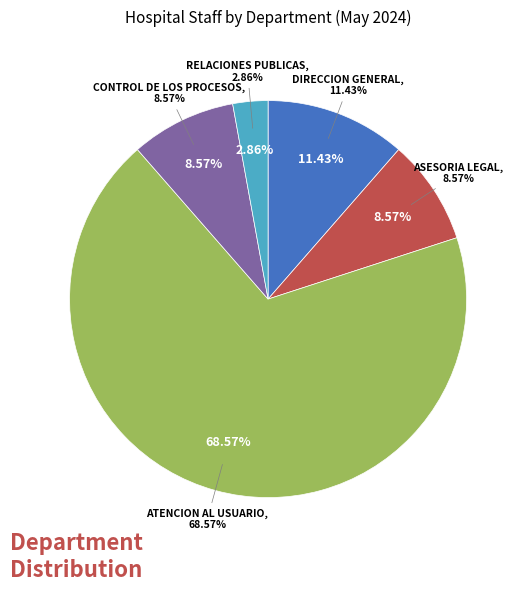

Approximately how many times larger is the value at DIRECCION GENERAL compared to RELACIONES PUBLICAS?

4.0